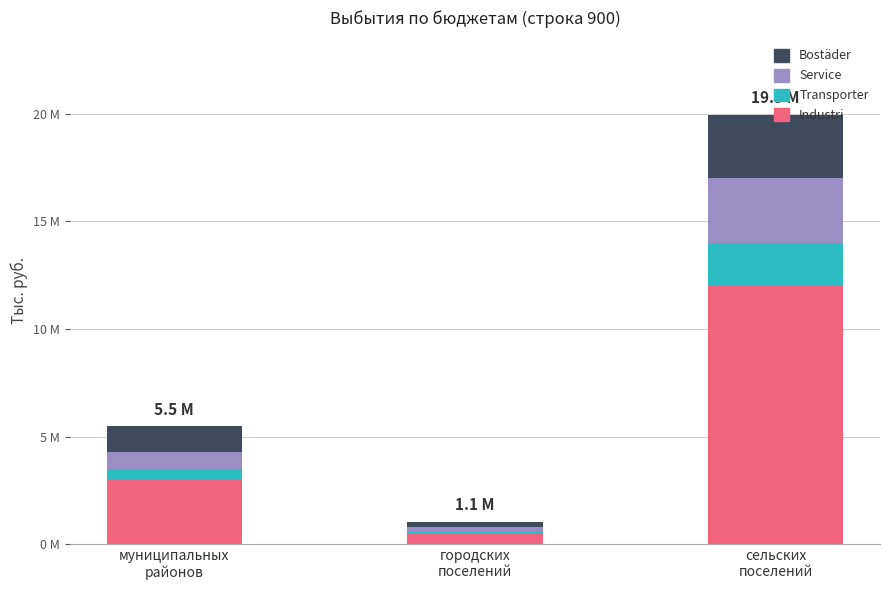

What are all the series names shown in the legend?

Bostäder, Service, Transporter, Industri